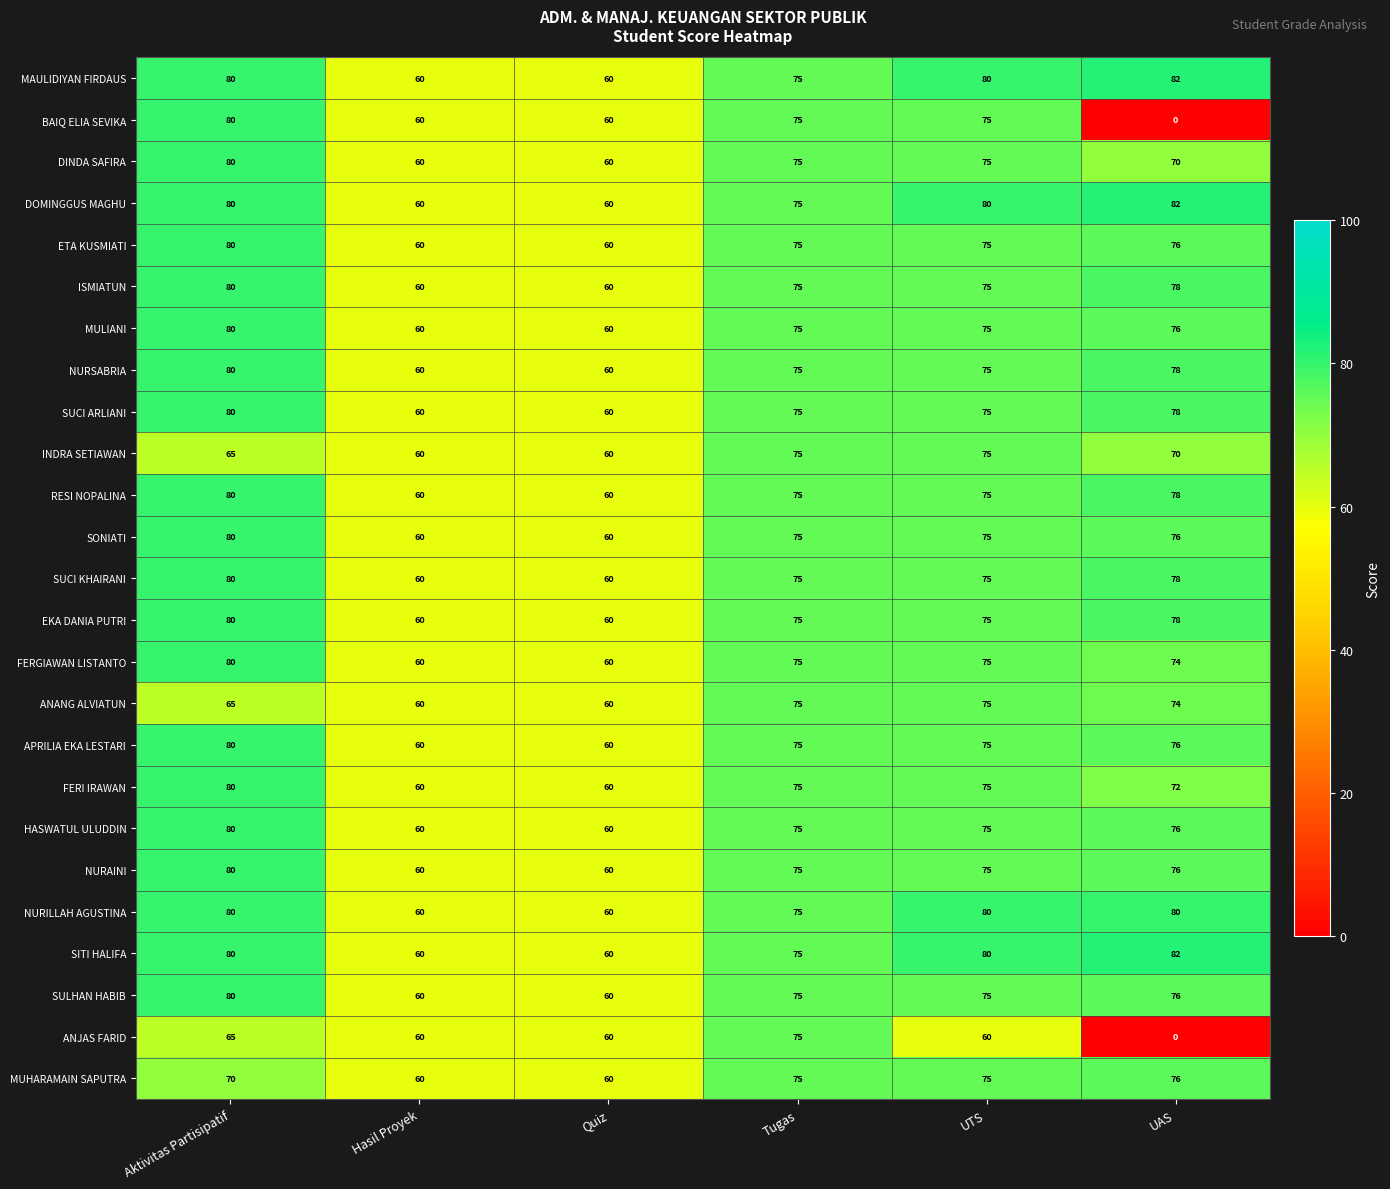

What is the sum of all MULIANI values?

426